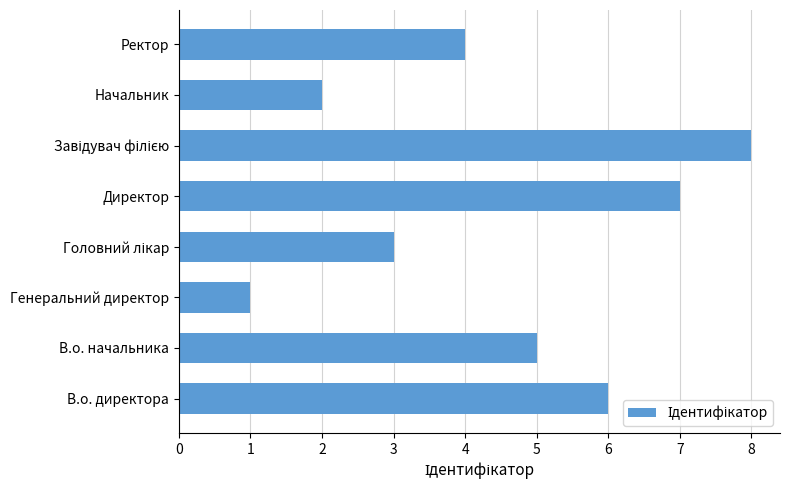

What is the sum of the values at Начальник and Директор?

9